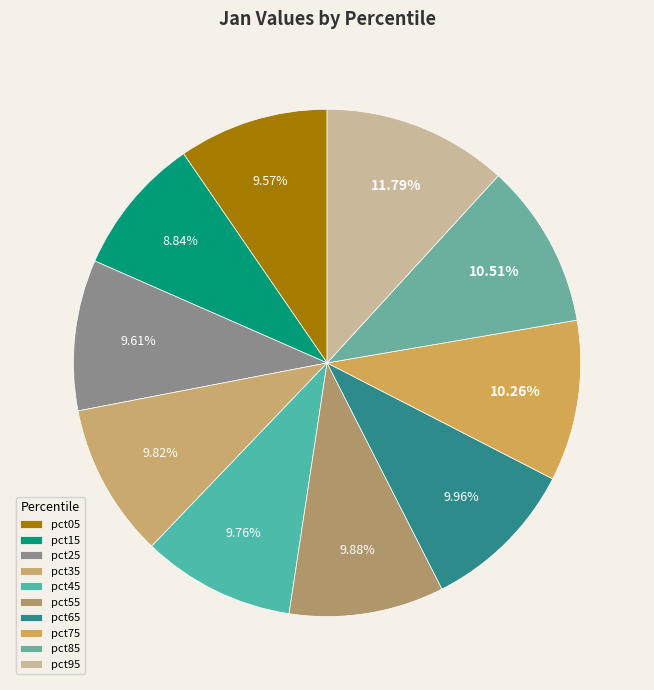

Count the number of slices in the pie.

10